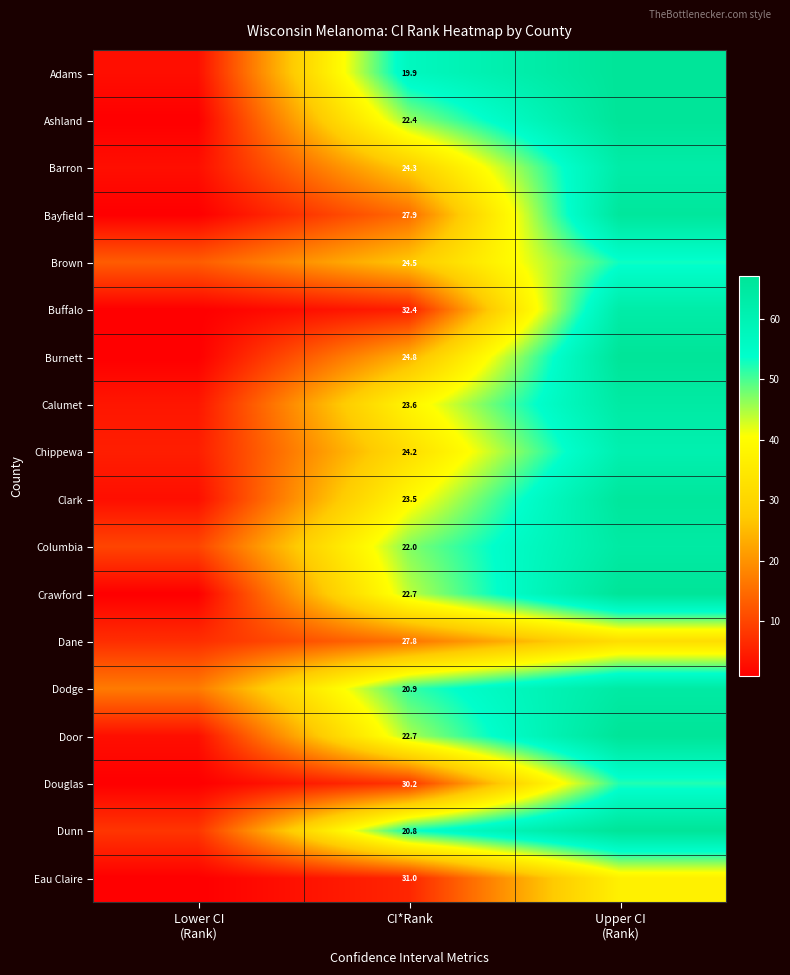

The value of Door at CI*Rank is 9.9. True or false?

False